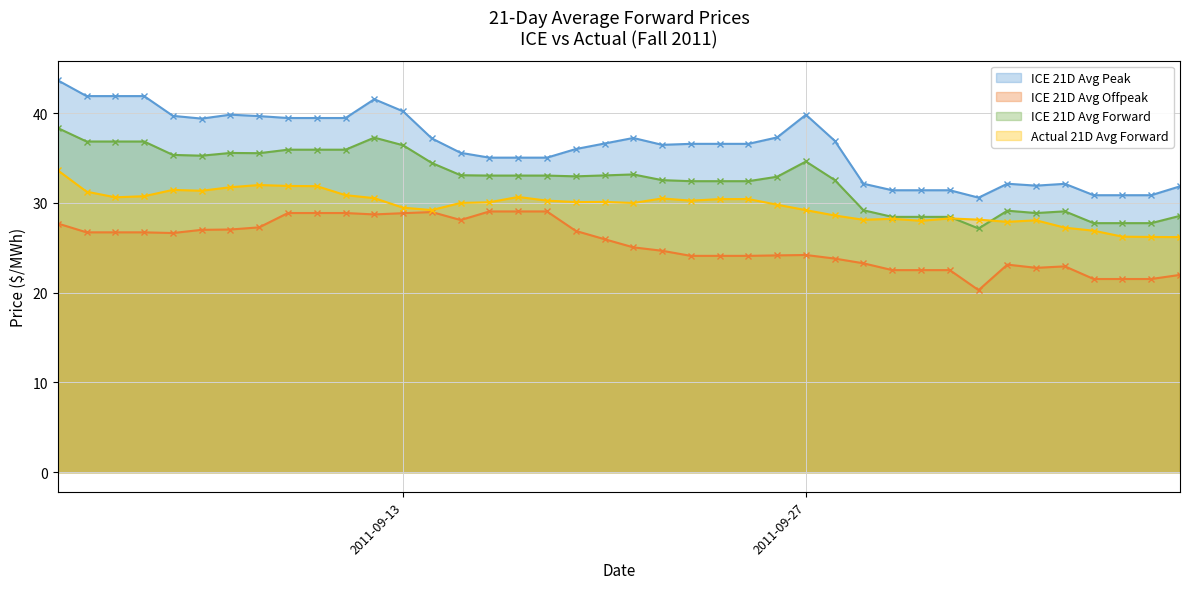

How many distinct data groups are displayed?

4